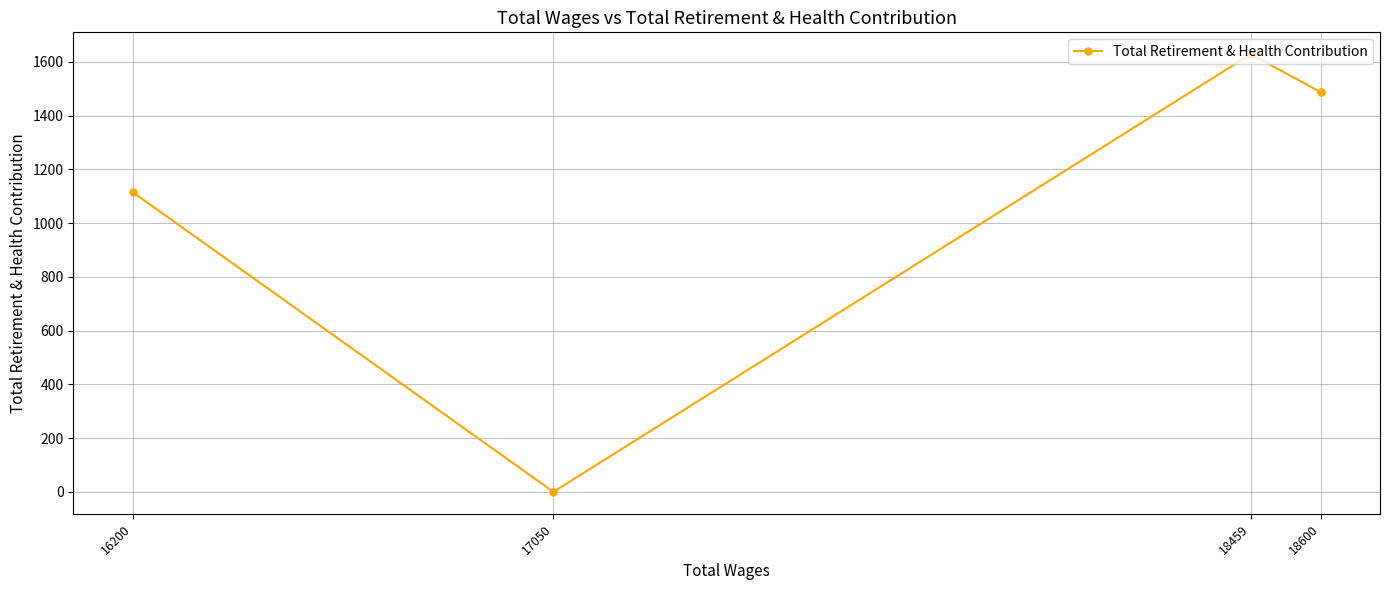

Does the chart have visible grid lines?

Yes